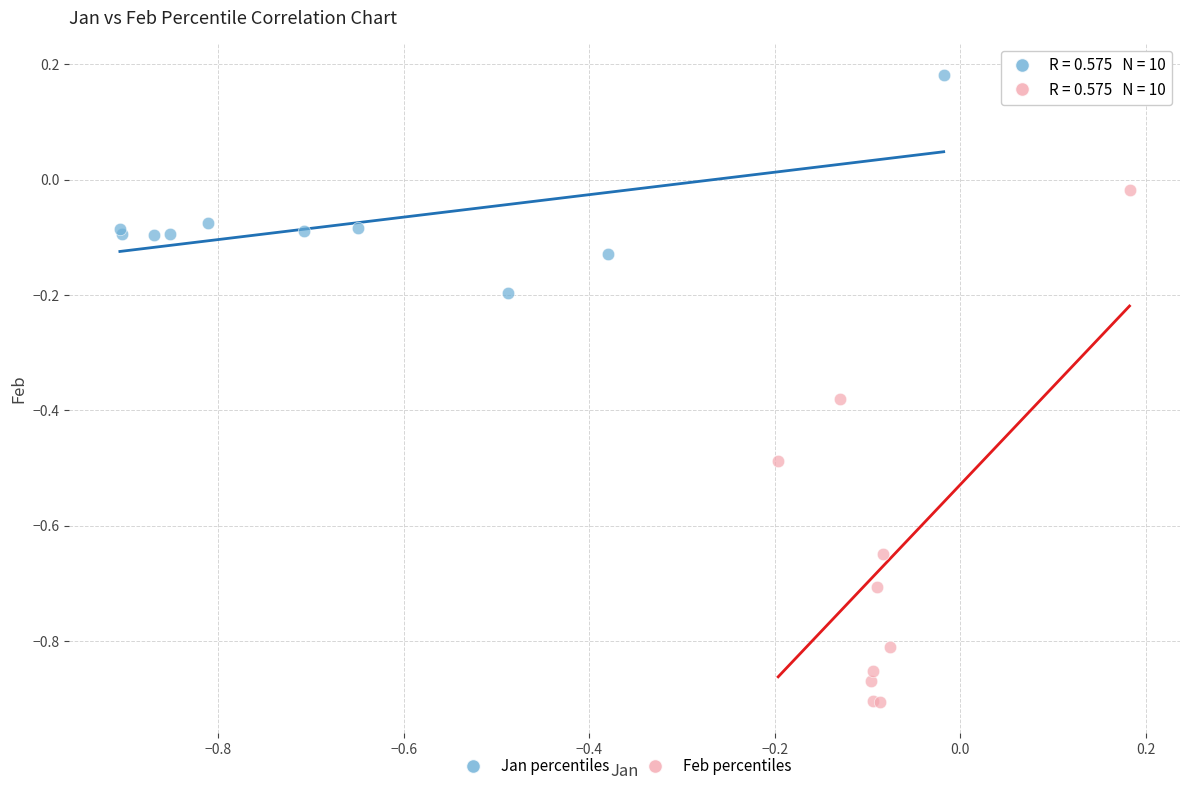

Which series has the largest Y range (max minus min)?

Feb percentiles